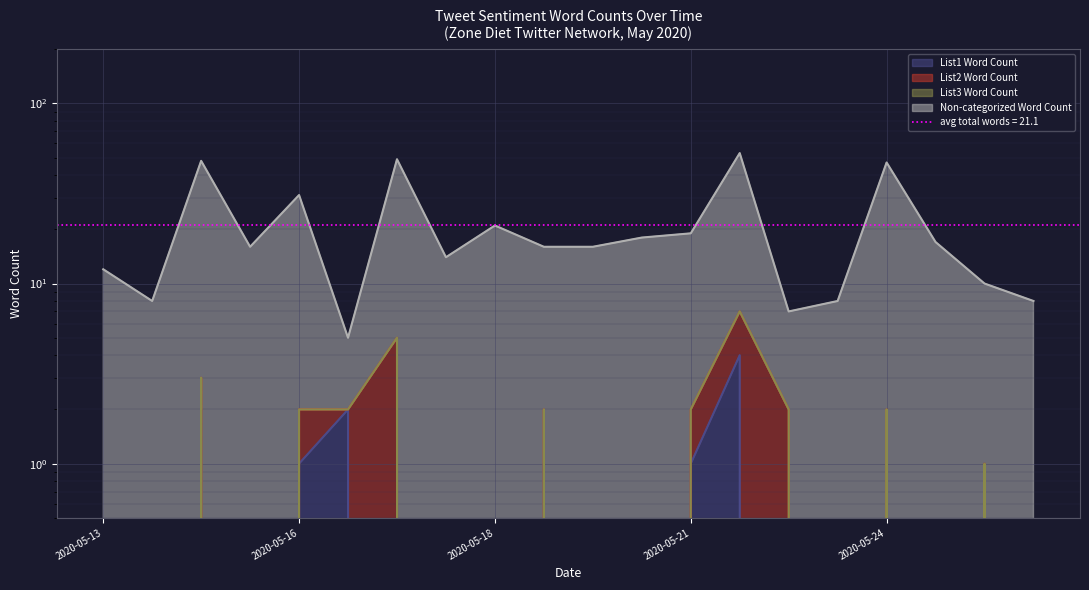

What is the maximum value for Non-categorized Word Count?

53